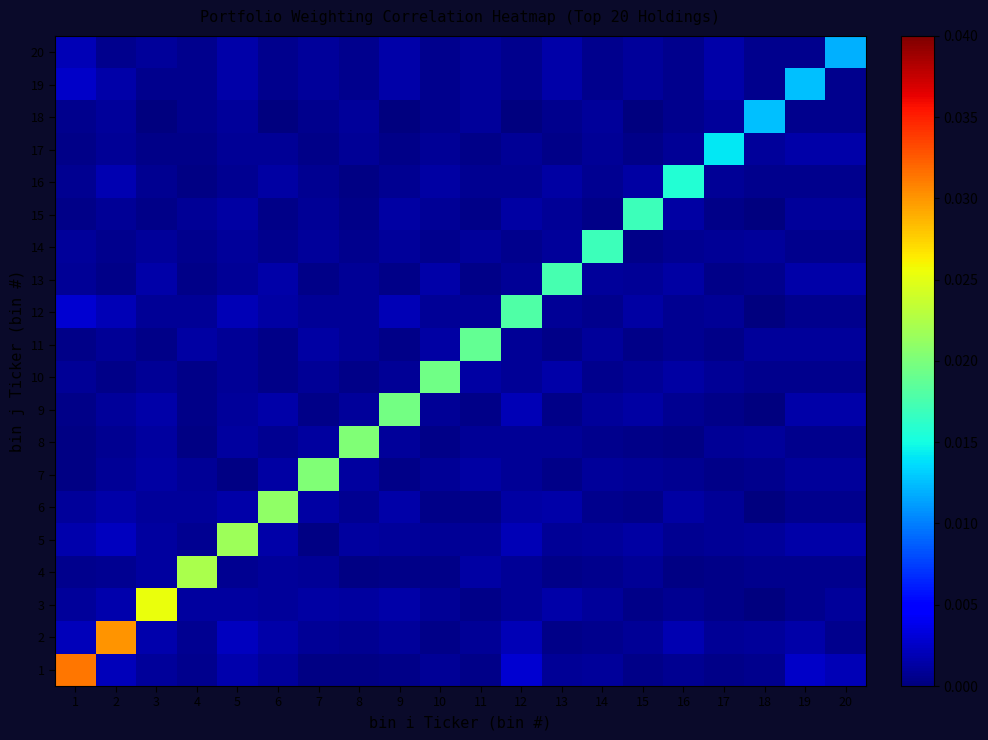

Rank the series at 11 from highest to lowest value.

11, 4, 7, 10, 18, 19, 14, 20, 2, 5, 8, 12, 16, 13, 17, 1, 3, 6, 9, 15